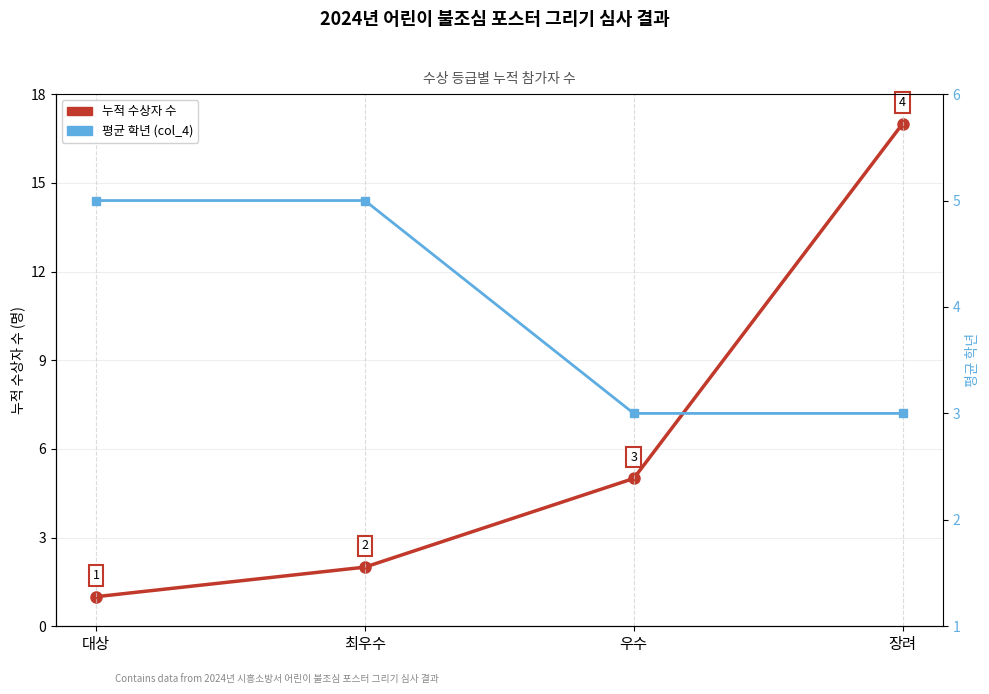

What is the difference between the highest and lowest values at 최우수?

3